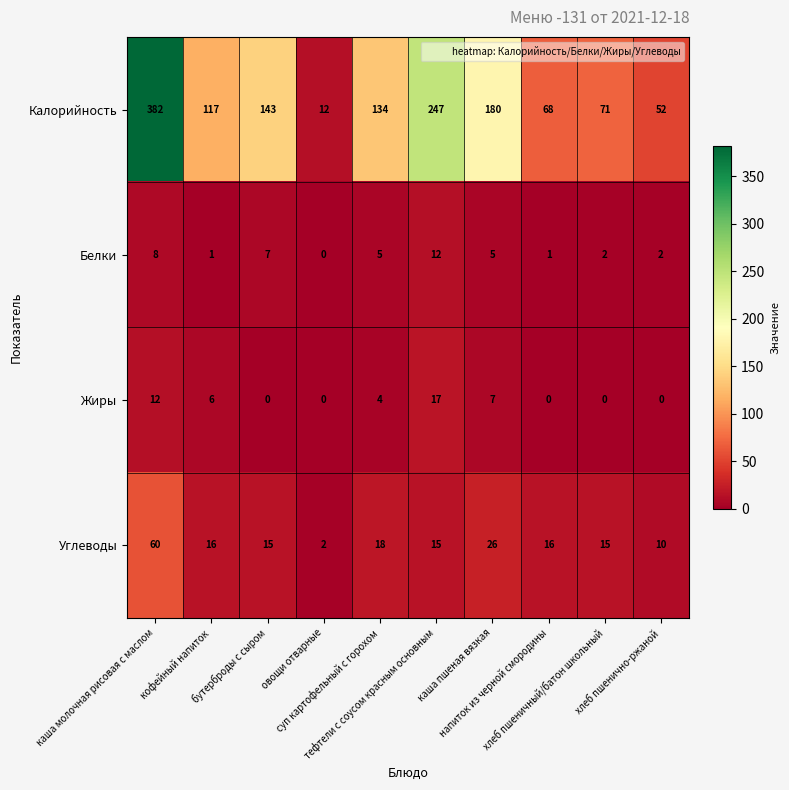

What is the maximum value shown in the chart?

382